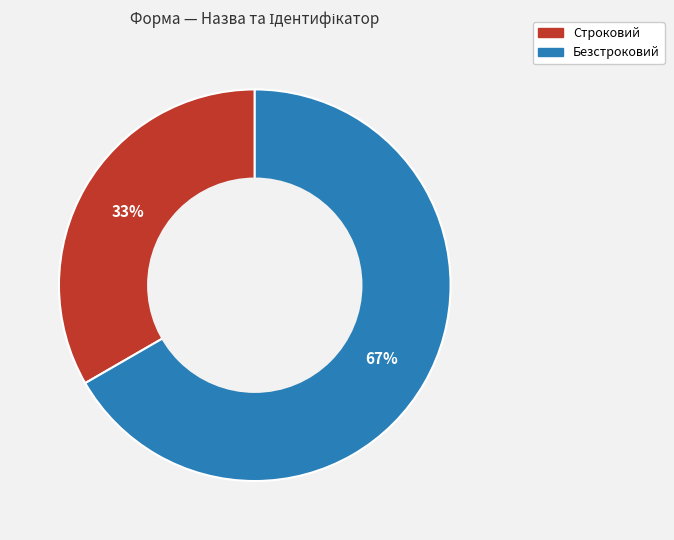

How many slices are in this pie chart?

2